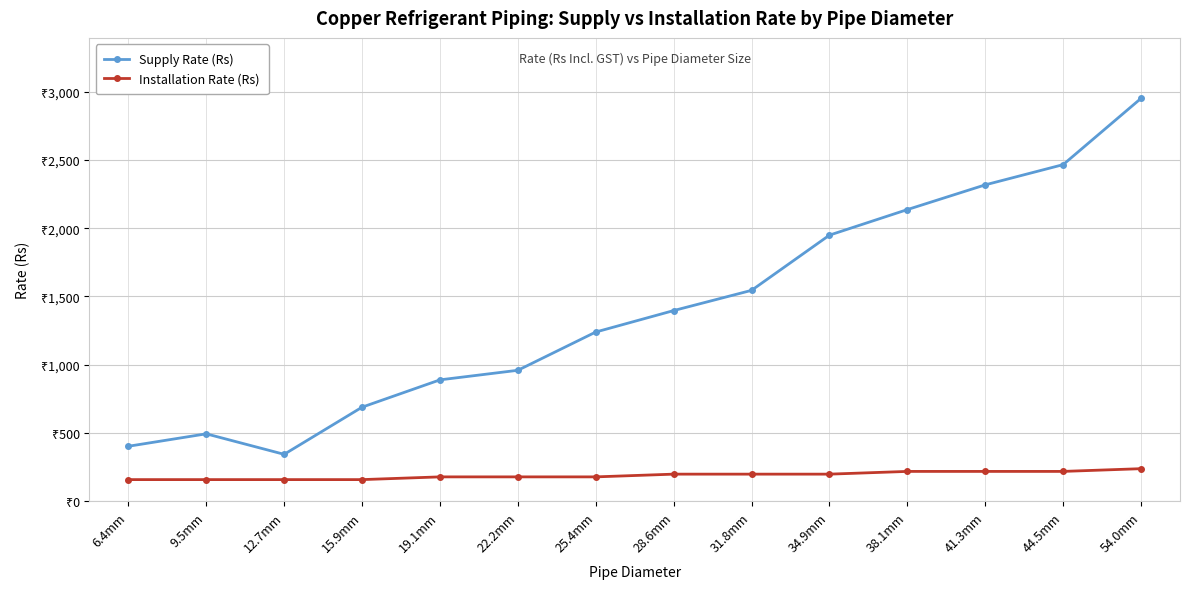

The value of Supply Rate (Rs) at 41.3mm is 2317. True or false?

True